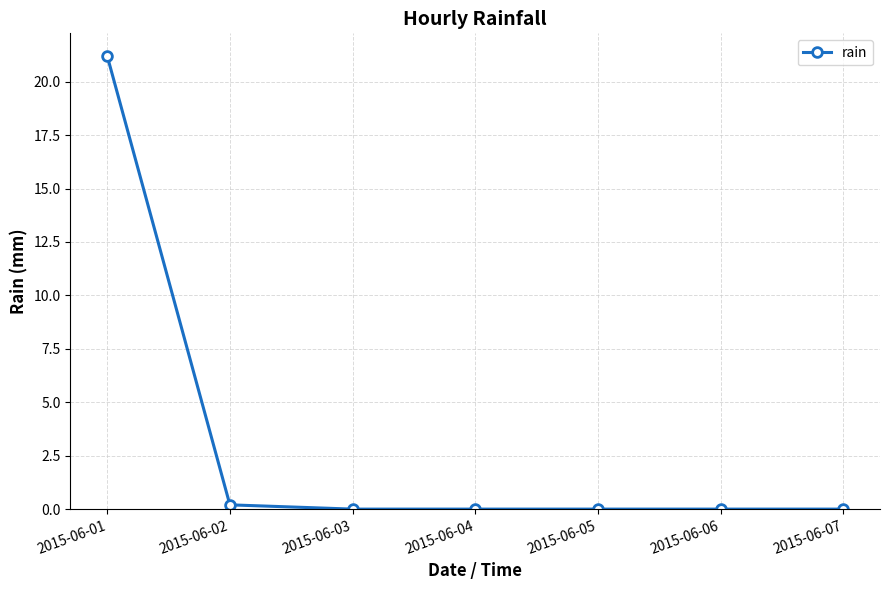

What is the maximum value shown in the chart?

21.2